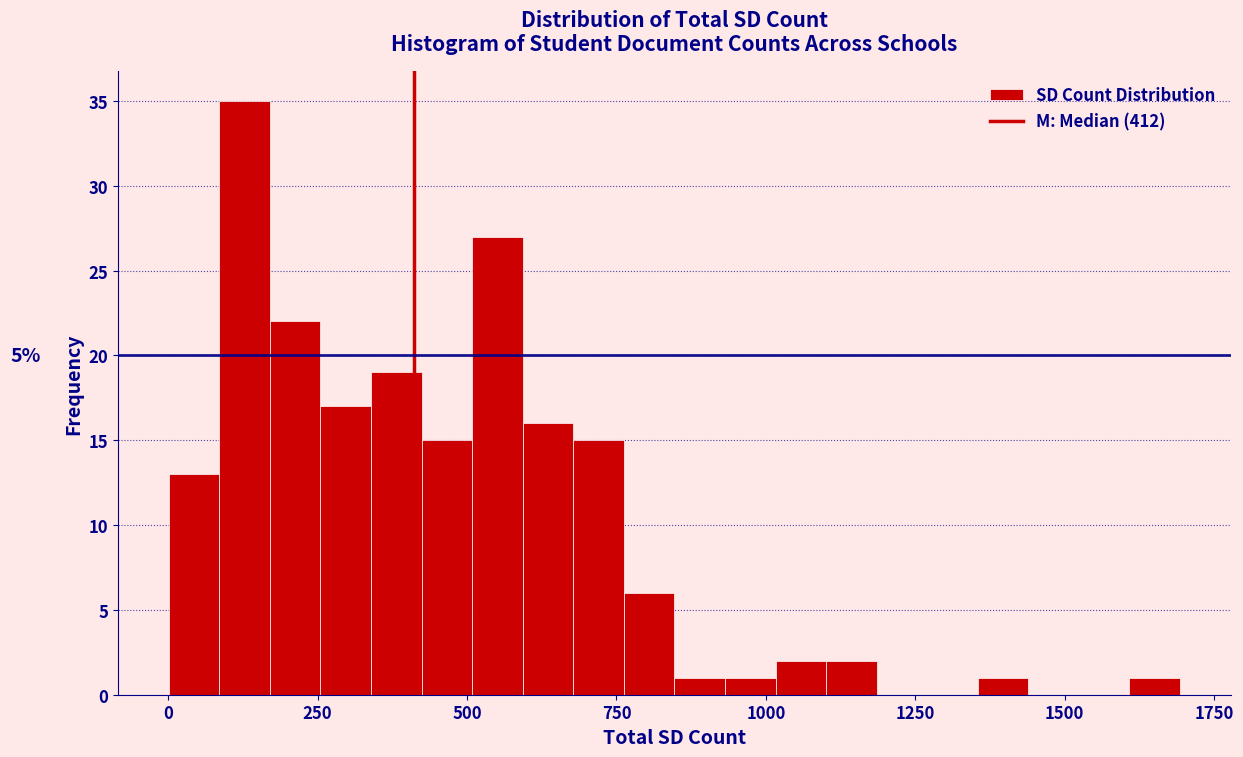

Read against the x-axis, roughly where is the centre of the tallest bar?

150